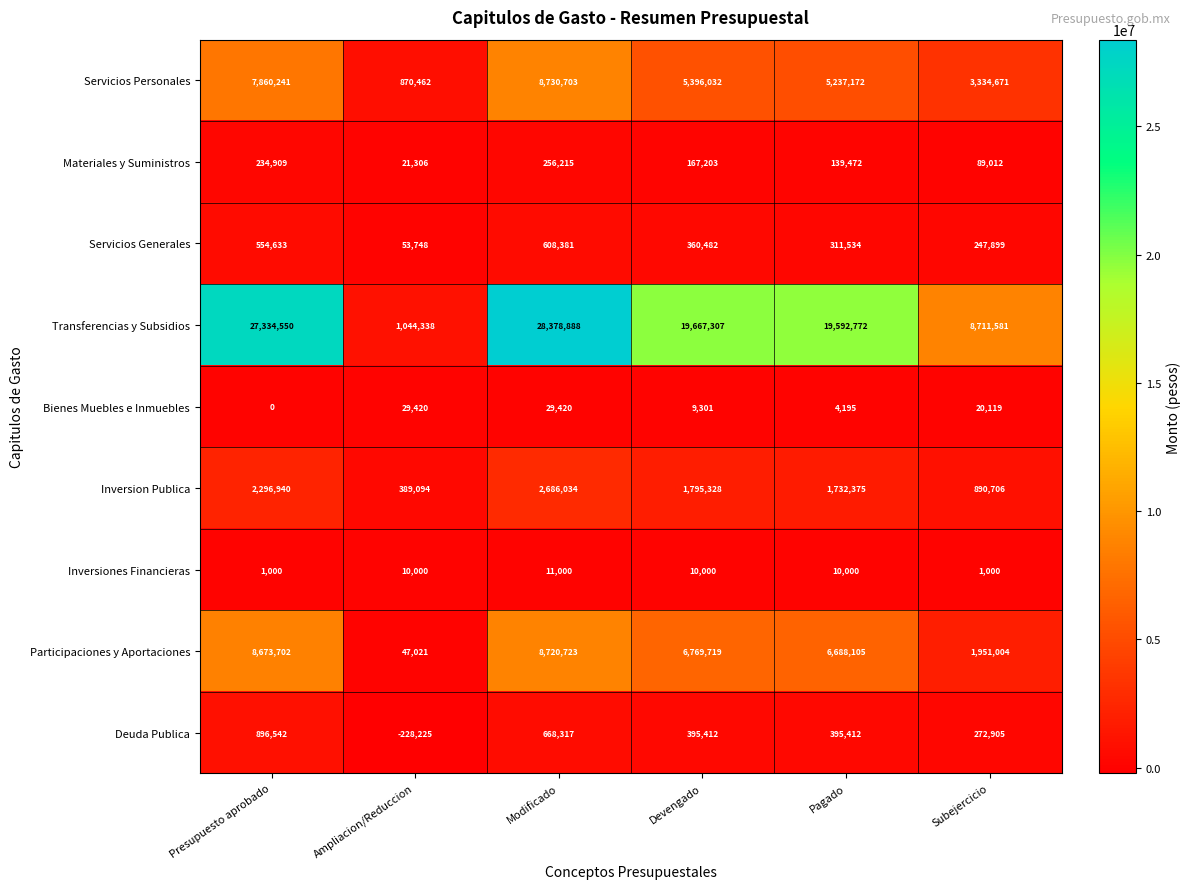

How many distinct data groups are displayed?

9